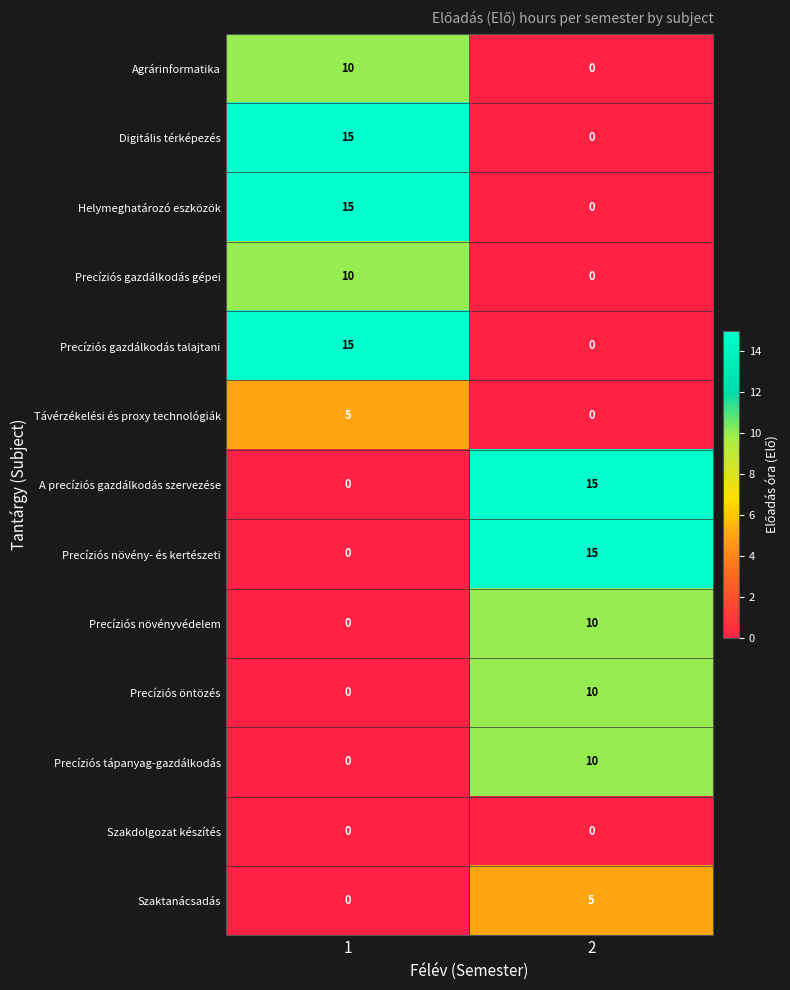

What is the total value across all series at 1?

70